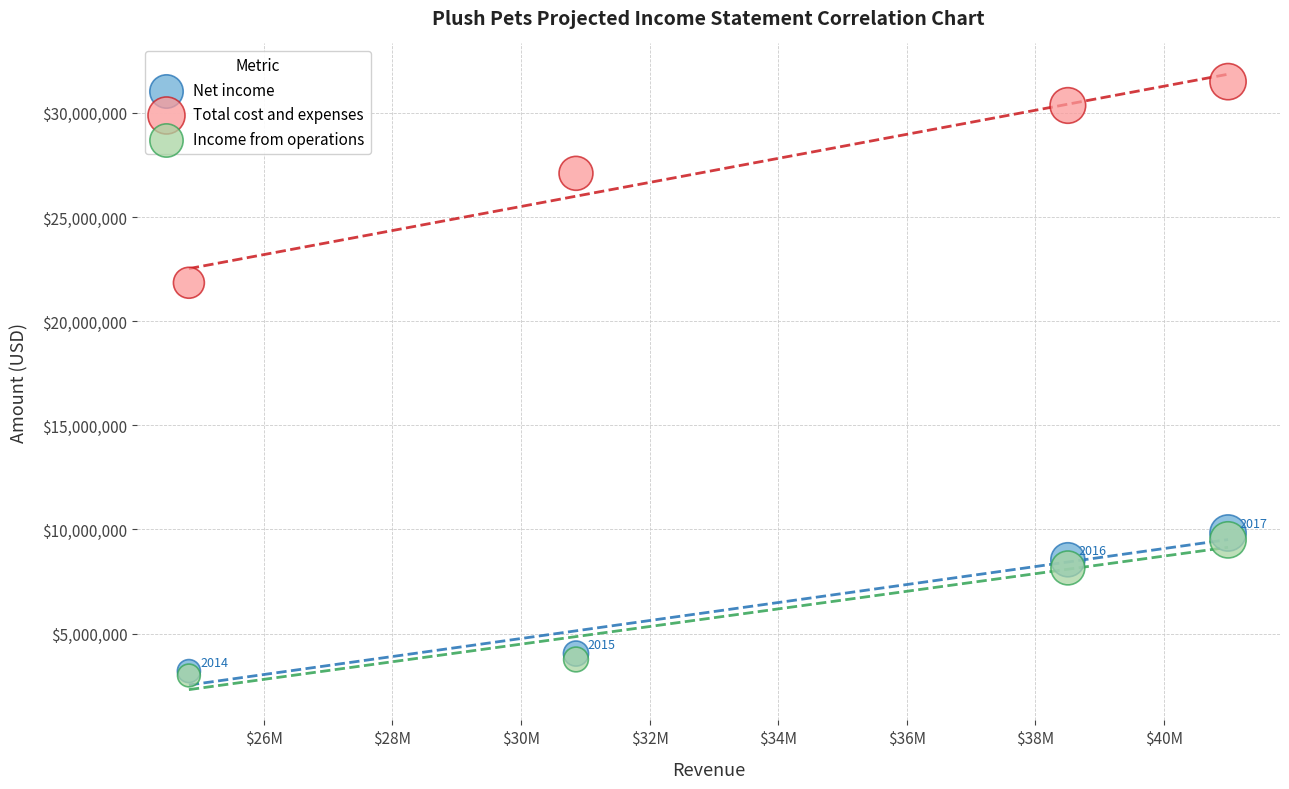

In the Net income series, what Y value is closest to 6515000?

8545000